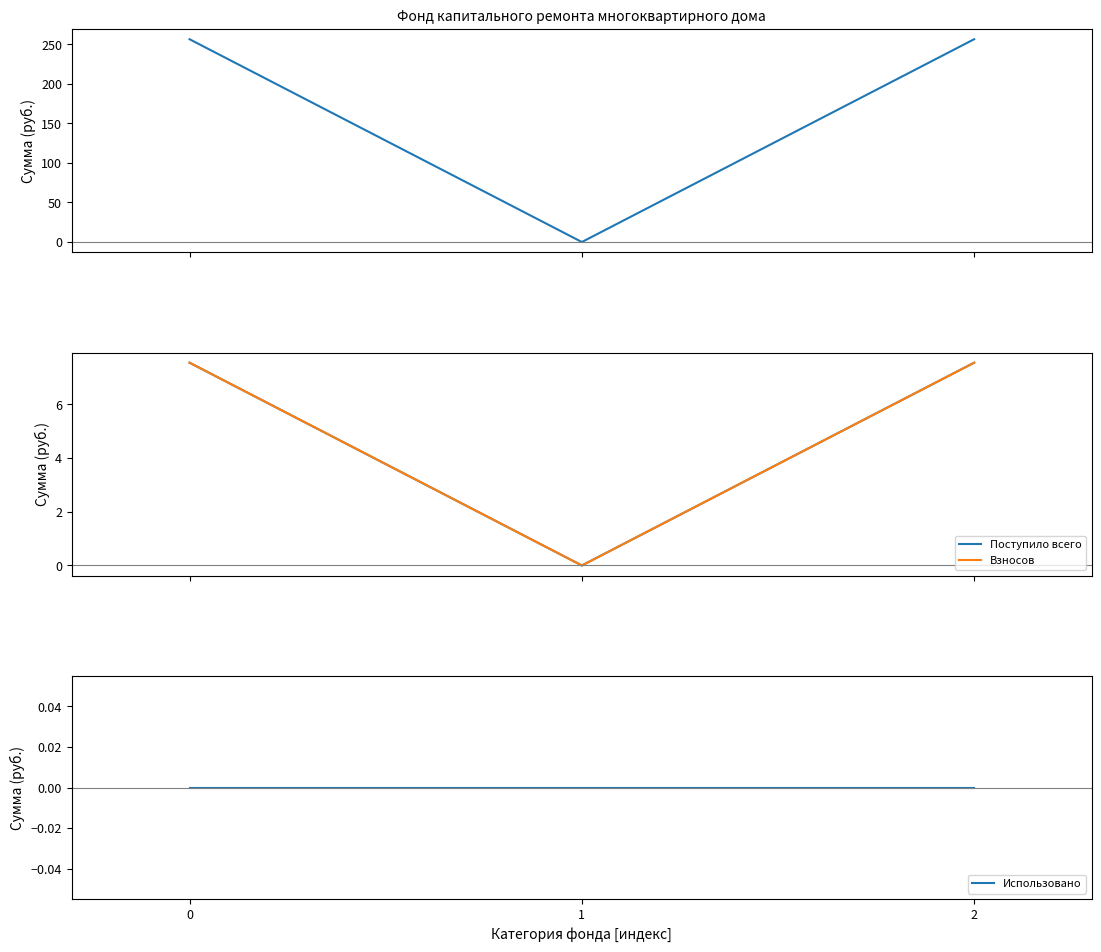

What is the average value of the Поступило всего series?

5.0